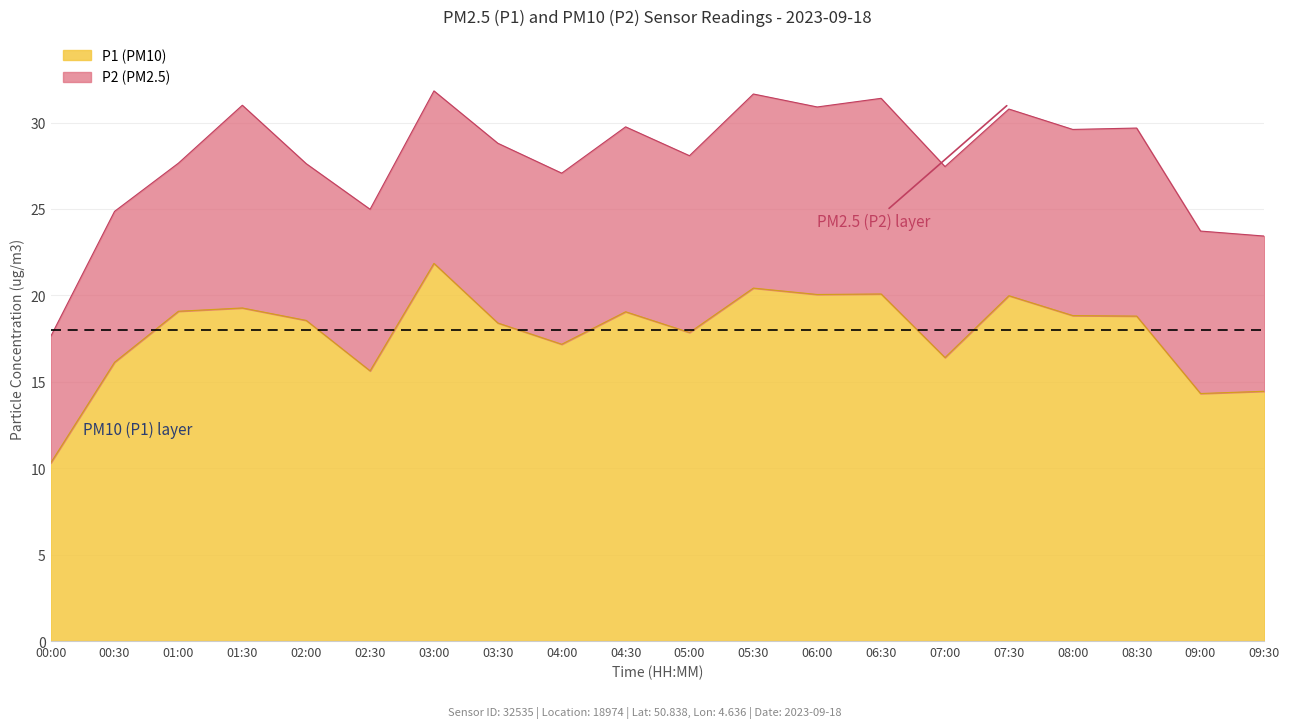

At which label is the value closest to 16?

00:30